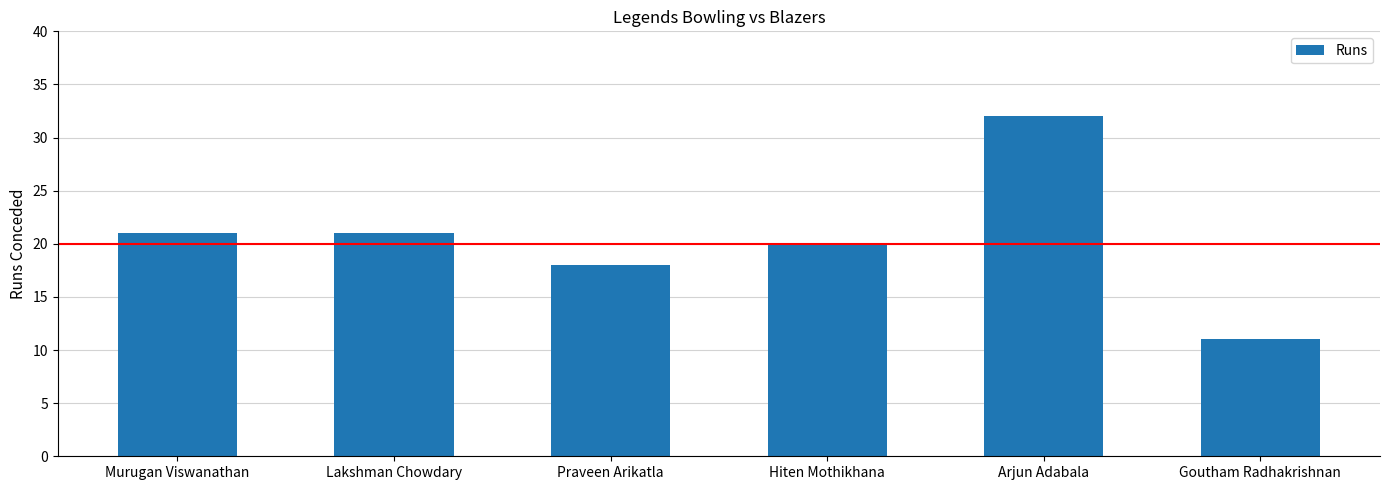

What is the label of the 5th bar from the right?

Lakshman Chowdary